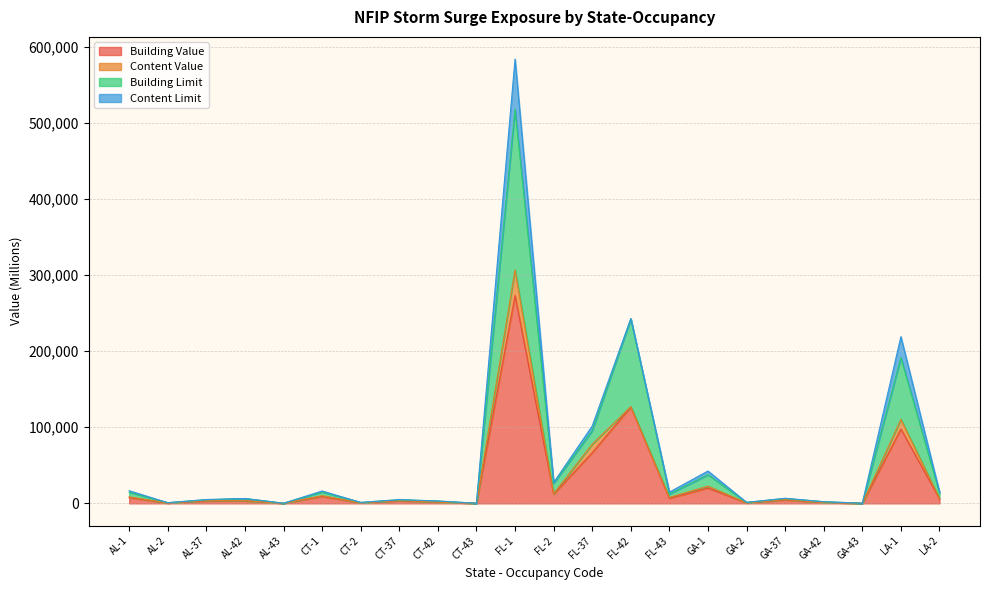

What are all the series names shown in the legend?

Building Value, Content Value, Building Limit, Content Limit